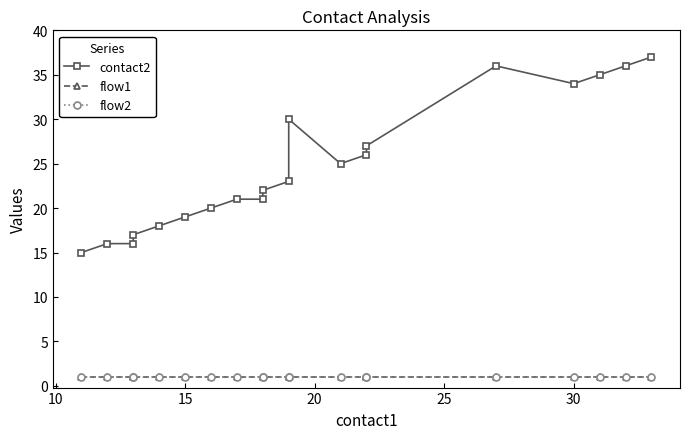

Count the number of data series in this chart.

3